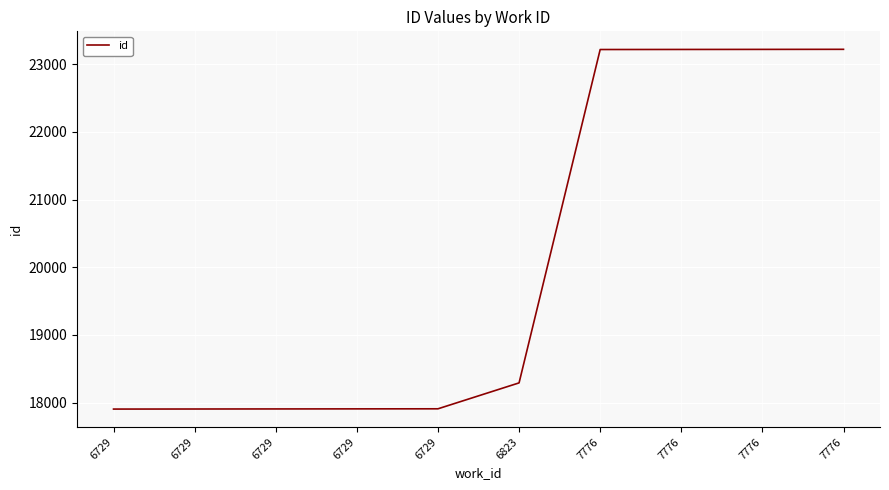

Is this an area chart (filled region under the line)?

No